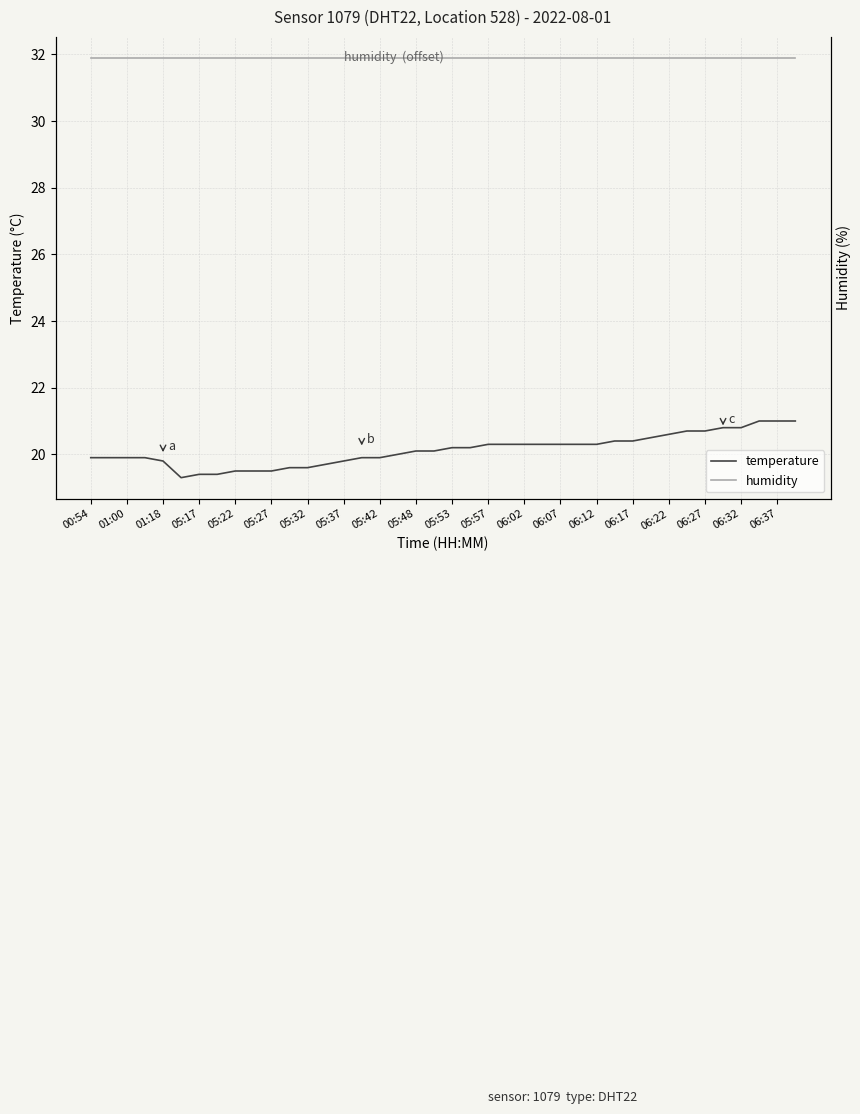

How many series are shown in this chart?

2